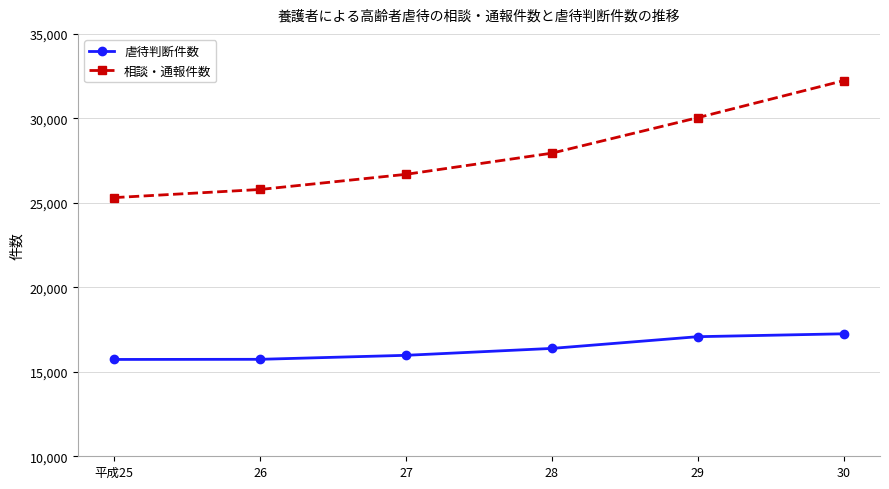

At which category is the sum across all series the highest?

30